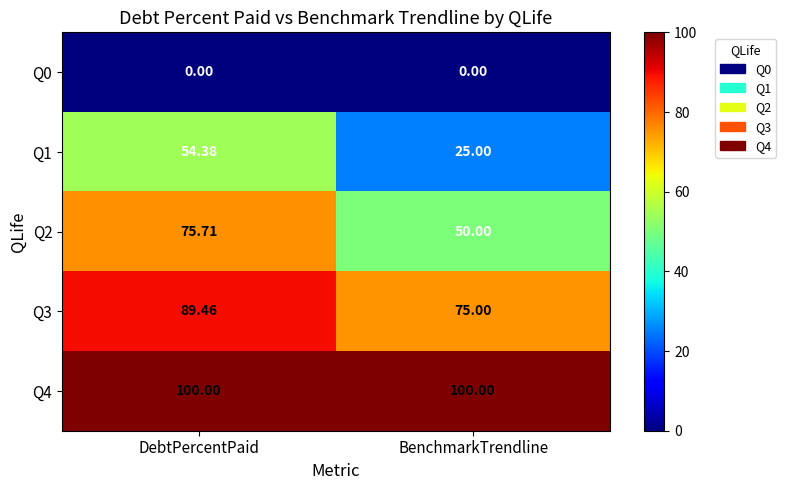

Count the number of data series in this chart.

5